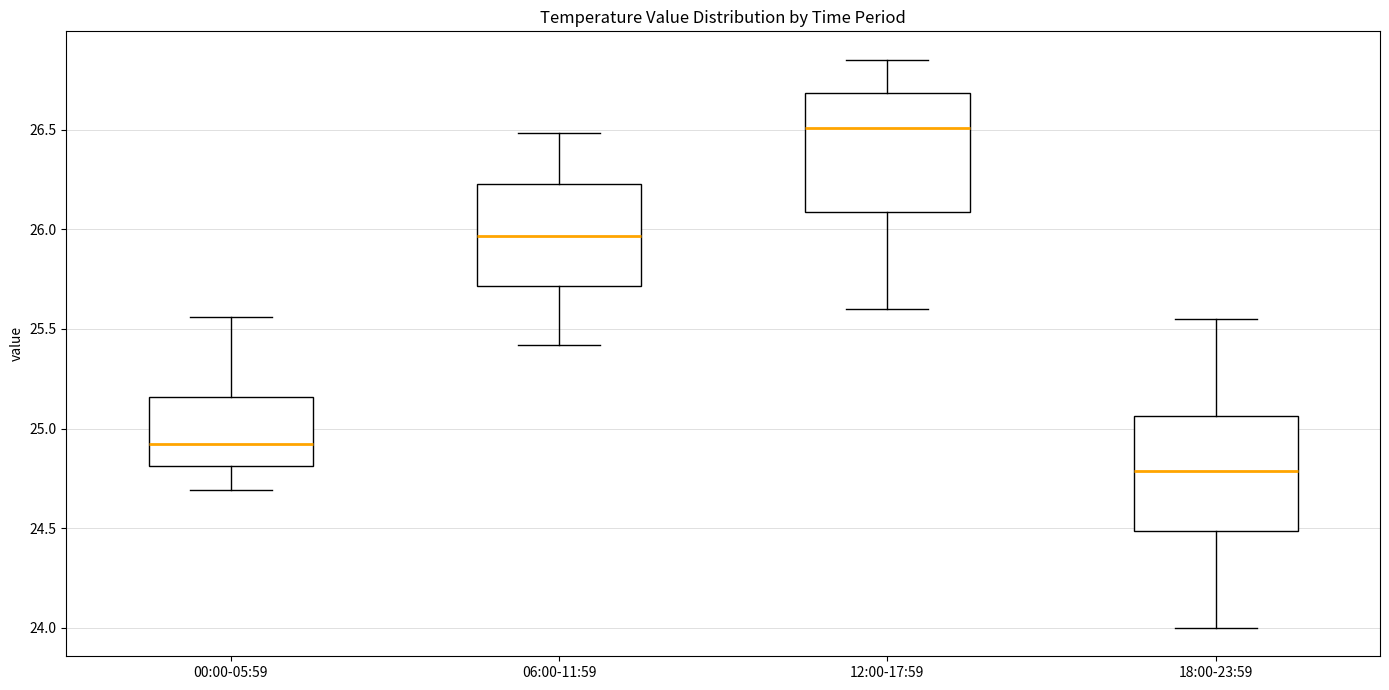

Where is the lower edge of the box for 06:00-11:59 on the y-axis? The values are not printed on the chart, so give them approximately, as read against the axis.

25.70